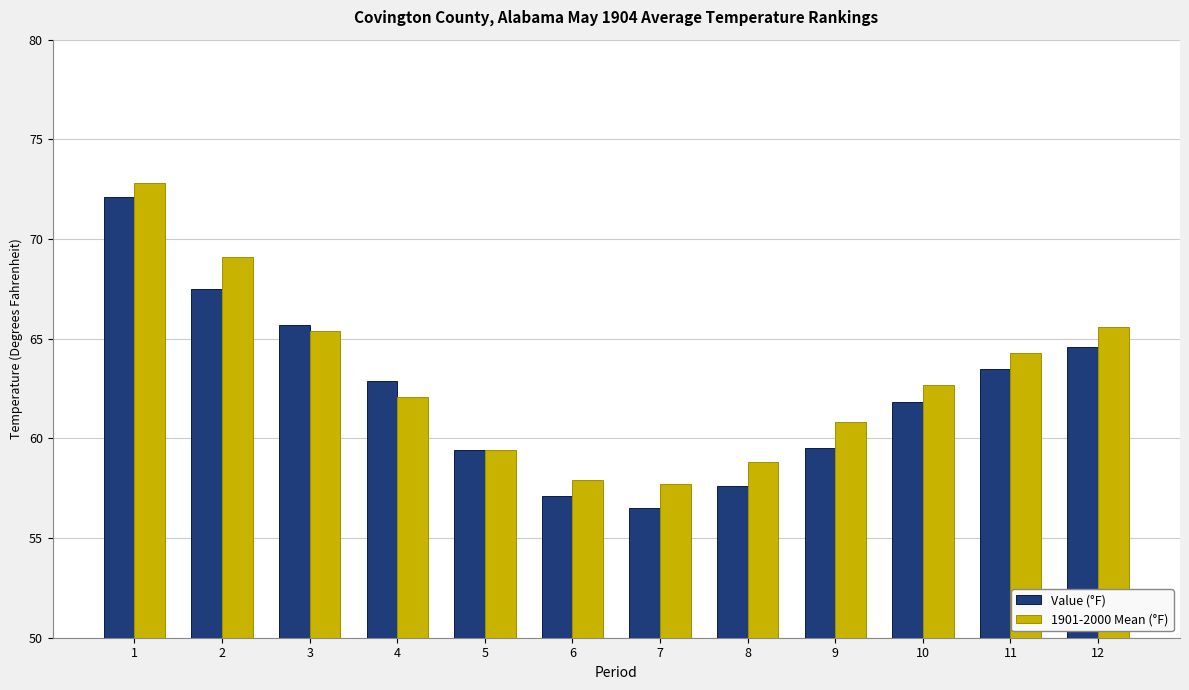

Rank the series by their average value, from highest to lowest.

1901-2000 Mean (°F), Value (°F)